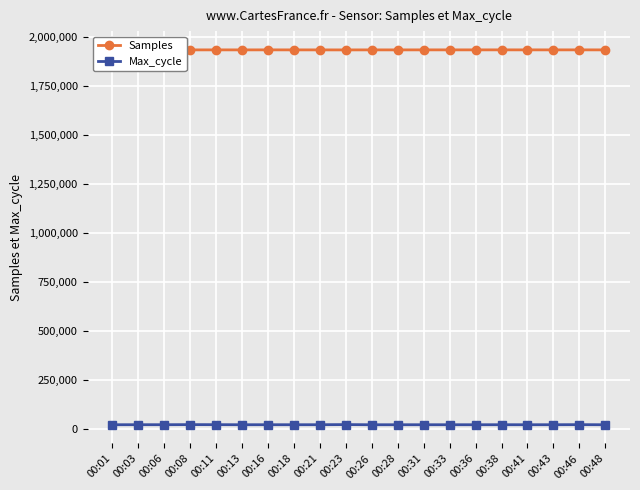

What is the average value of the Max_cycle series?

21268